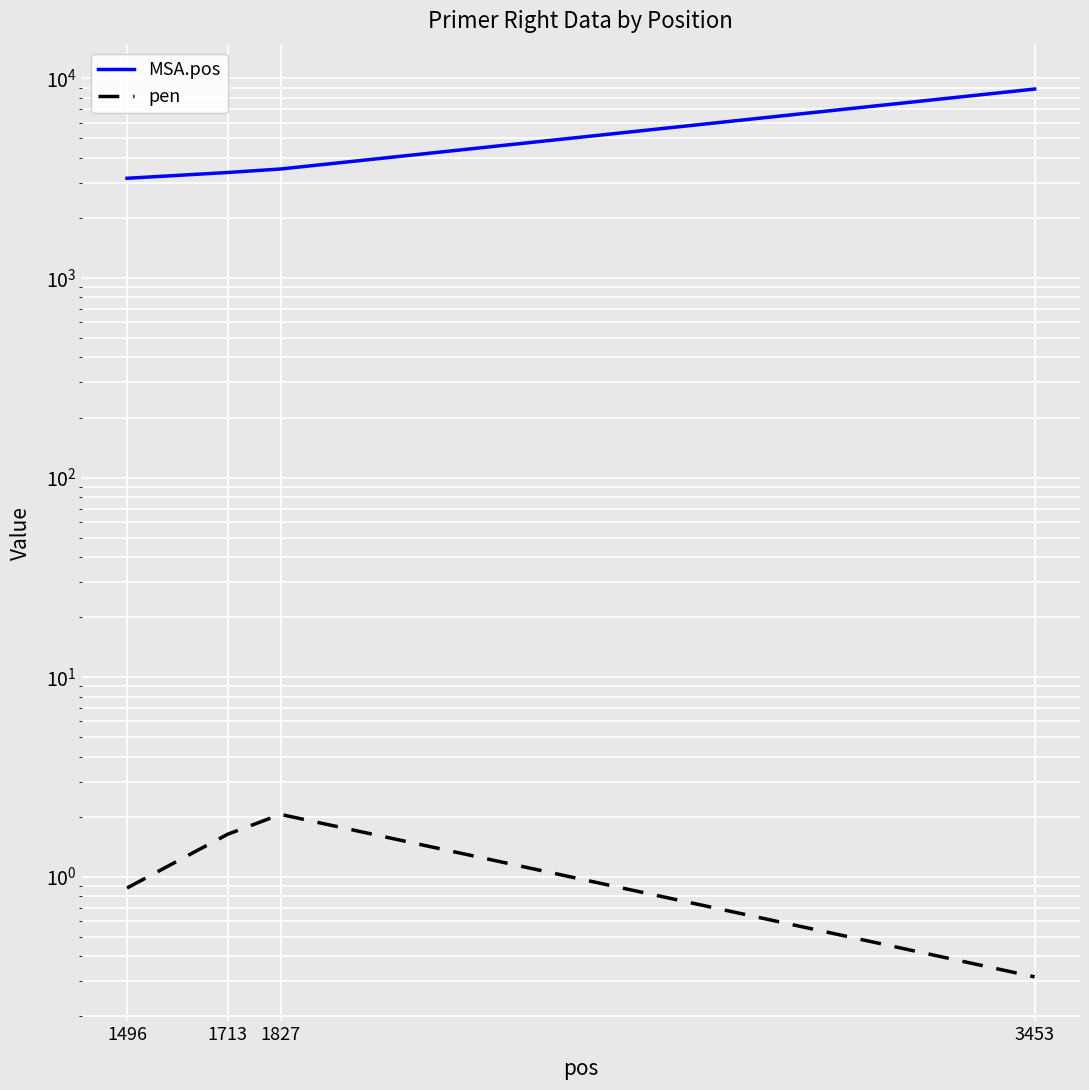

Rank the series by their maximum value, from highest to lowest.

MSA.pos, pen